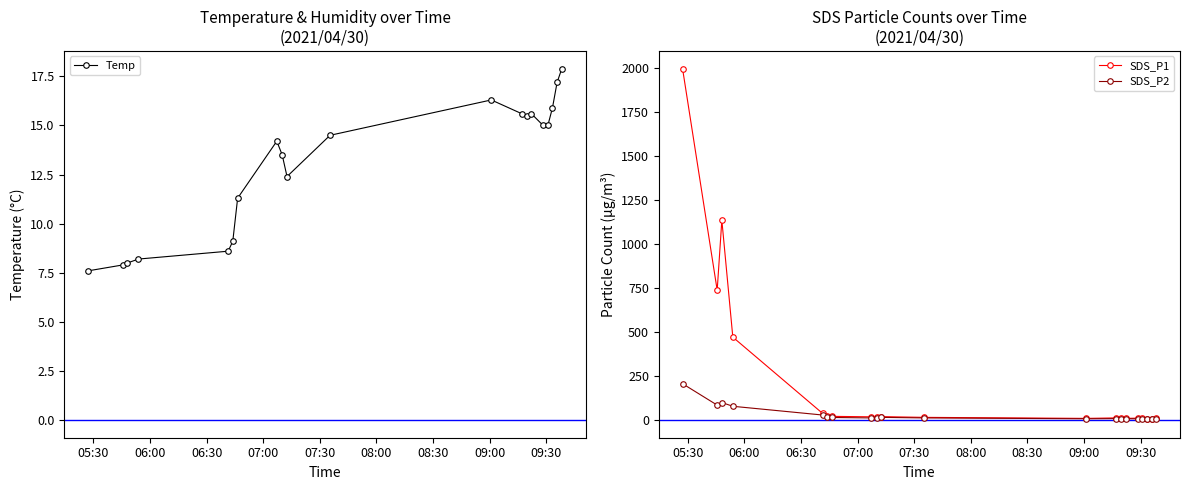

What is the minimum value shown in the chart?

6.8